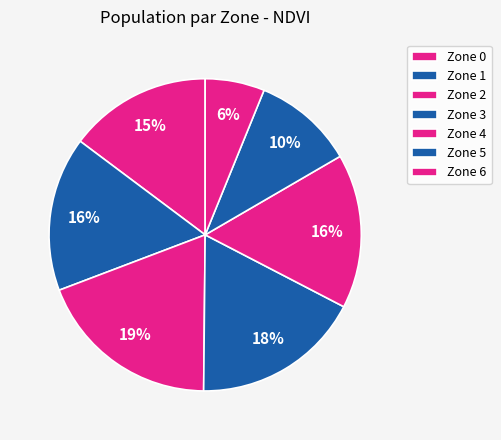

Count the number of slices in the pie.

7